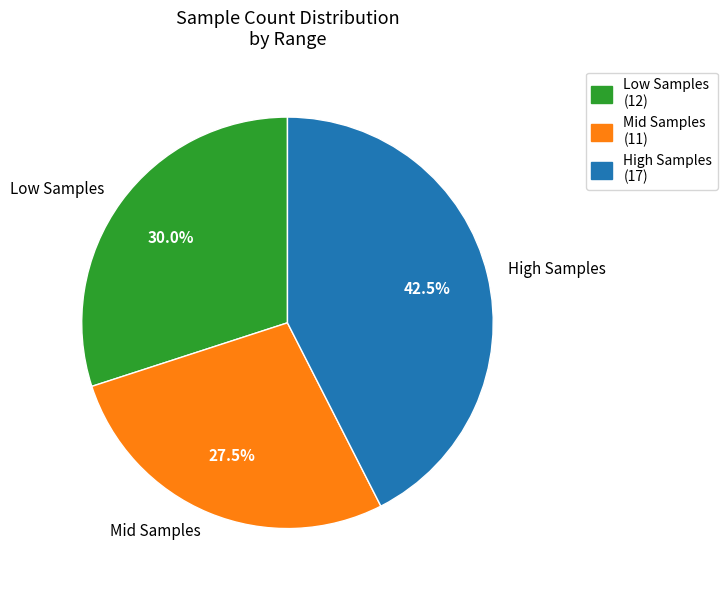

Is there a majority slice in this chart?

No